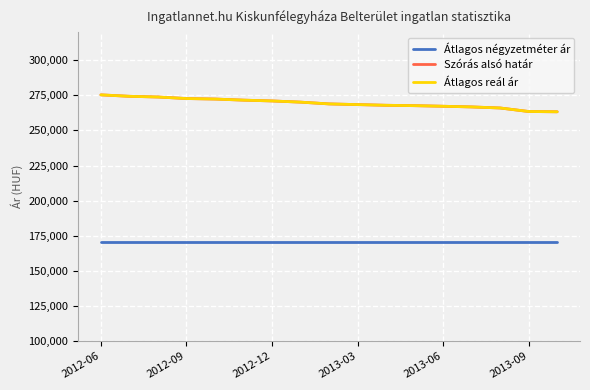

Does the chart have visible grid lines?

Yes